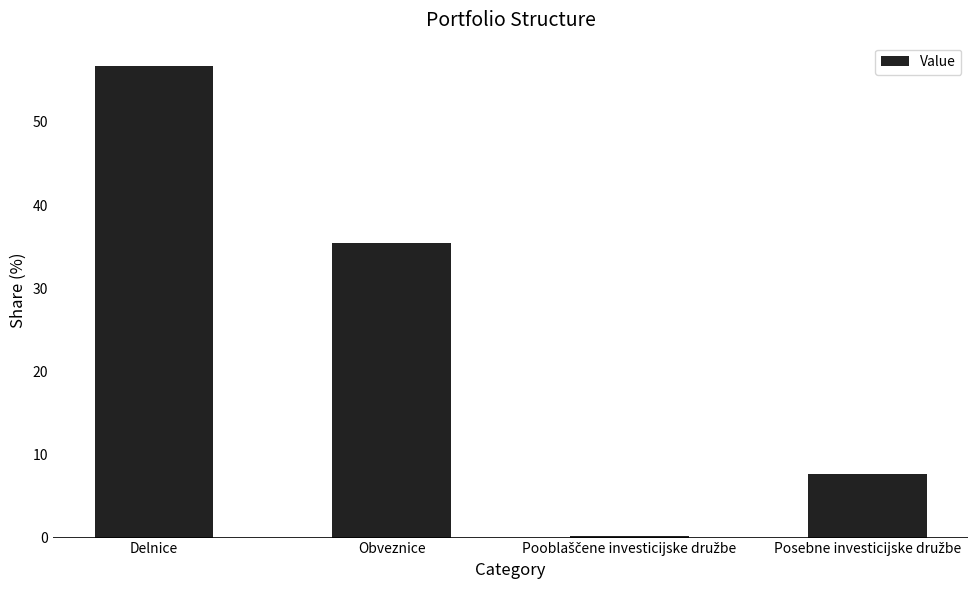

Where is the data nearest to the value 28?

Obveznice